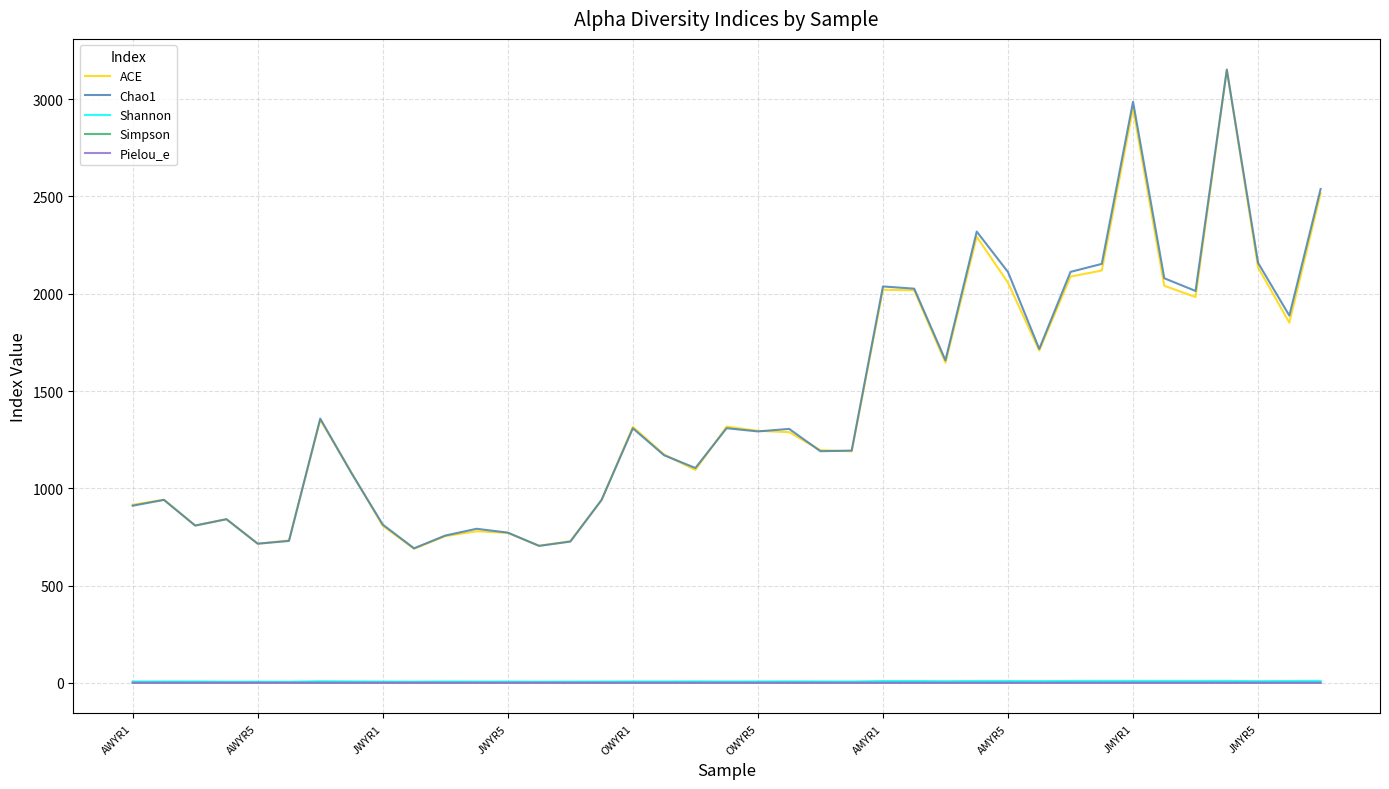

What is the minimum value for Shannon?

6.4